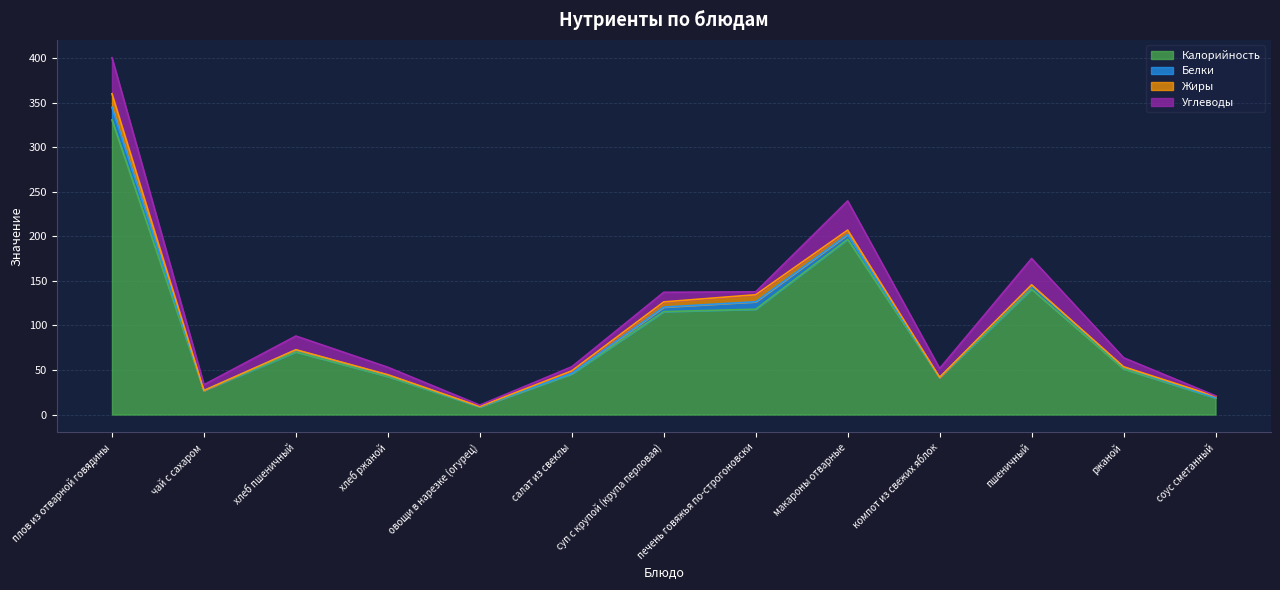

True or false: Углеводы has a value of 9.5 at макароны отварные.

False